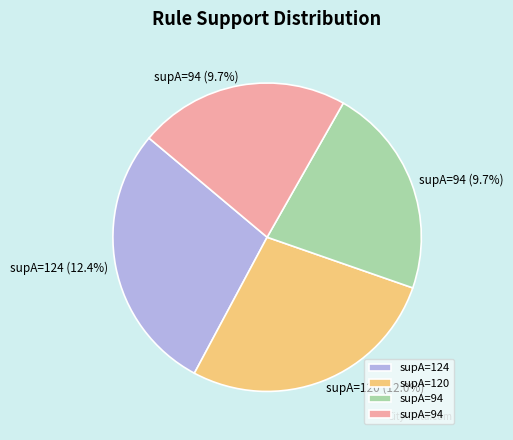

Is there any slice that represents more than half of the pie?

No